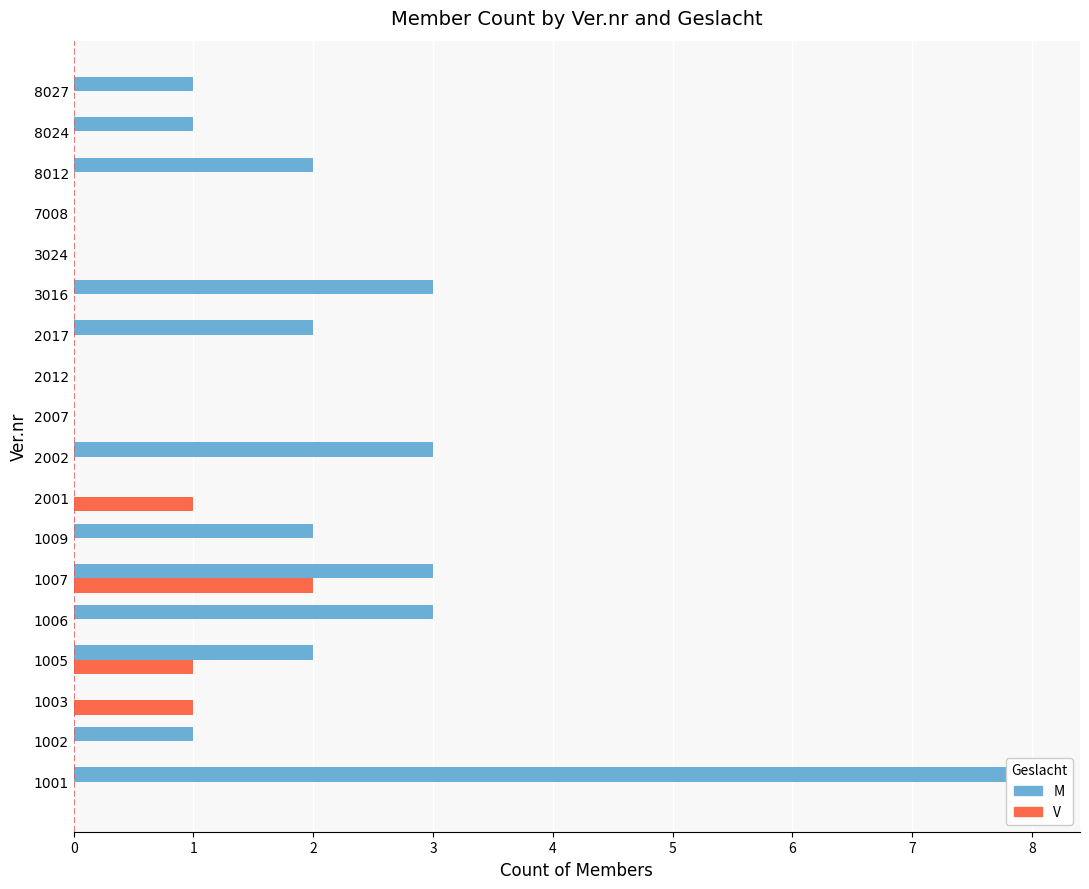

What are all the series names shown in the legend?

M, V